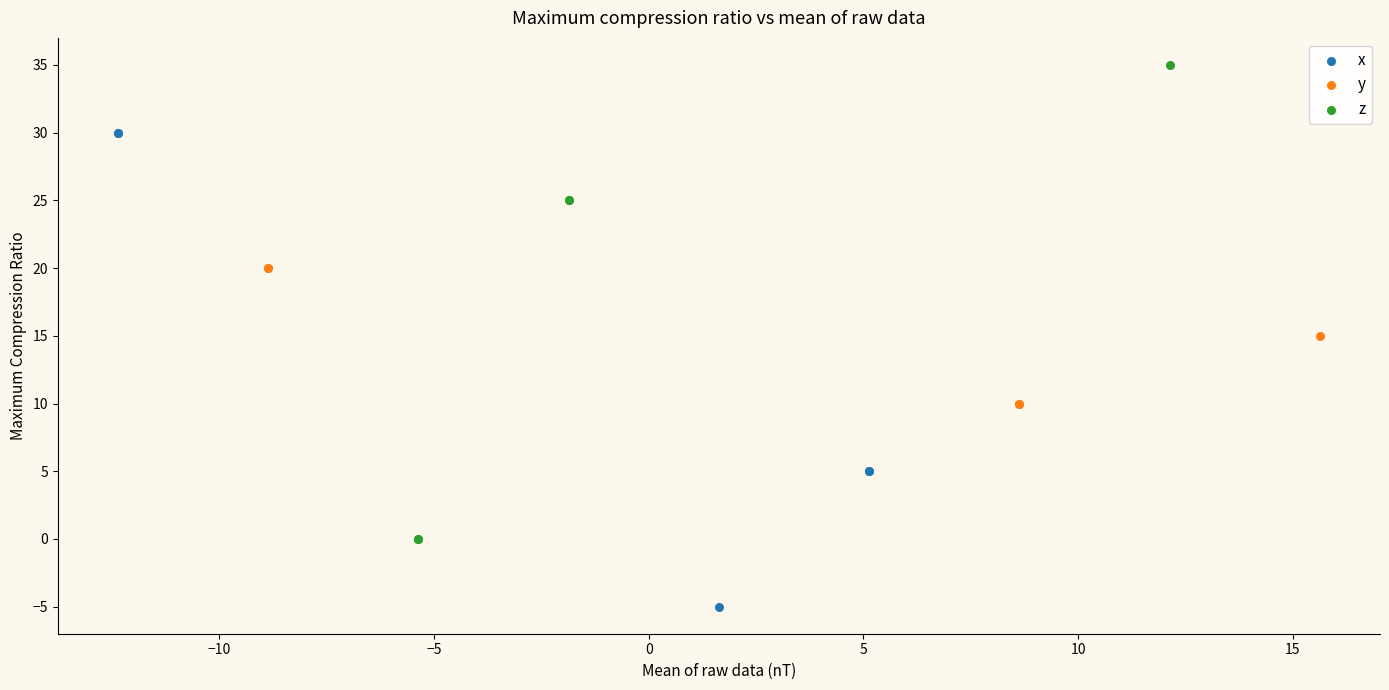

Which series contains the lowest Y value?

x